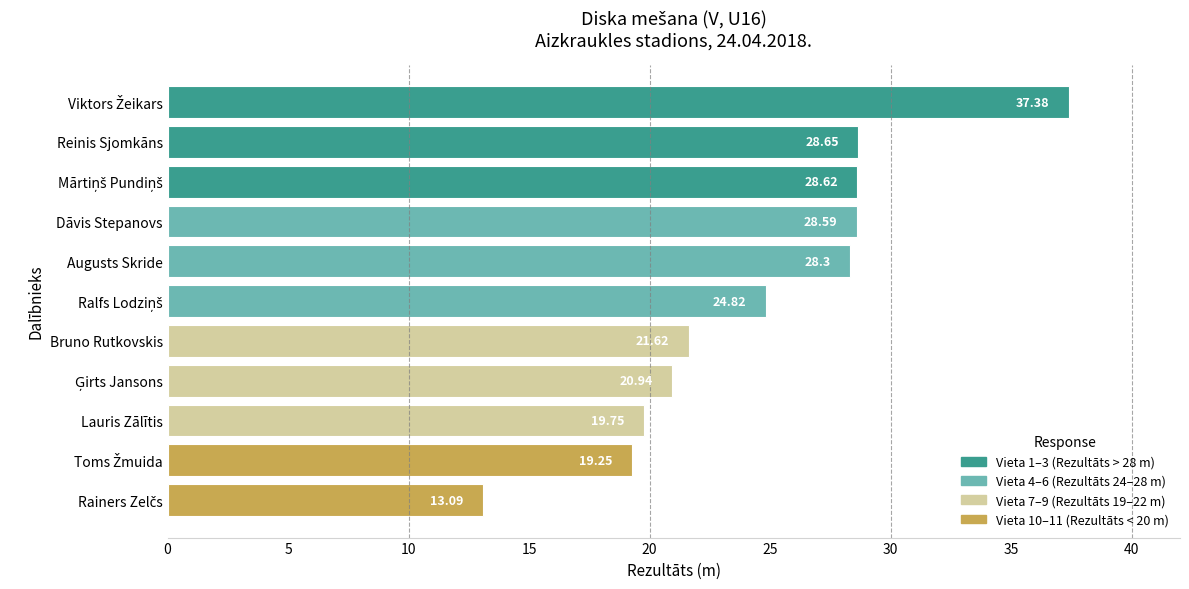

Does the chart contain stacked bars?

No